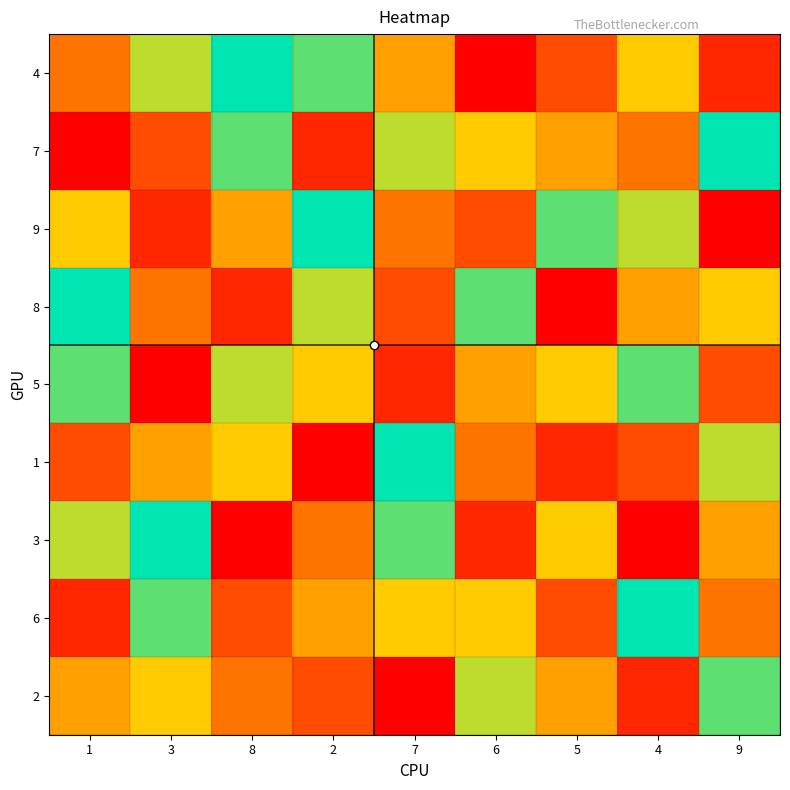

At 5, list the series in order from largest to smallest.

9, 5, 3, 7, 2, 4, 6, 1, 8